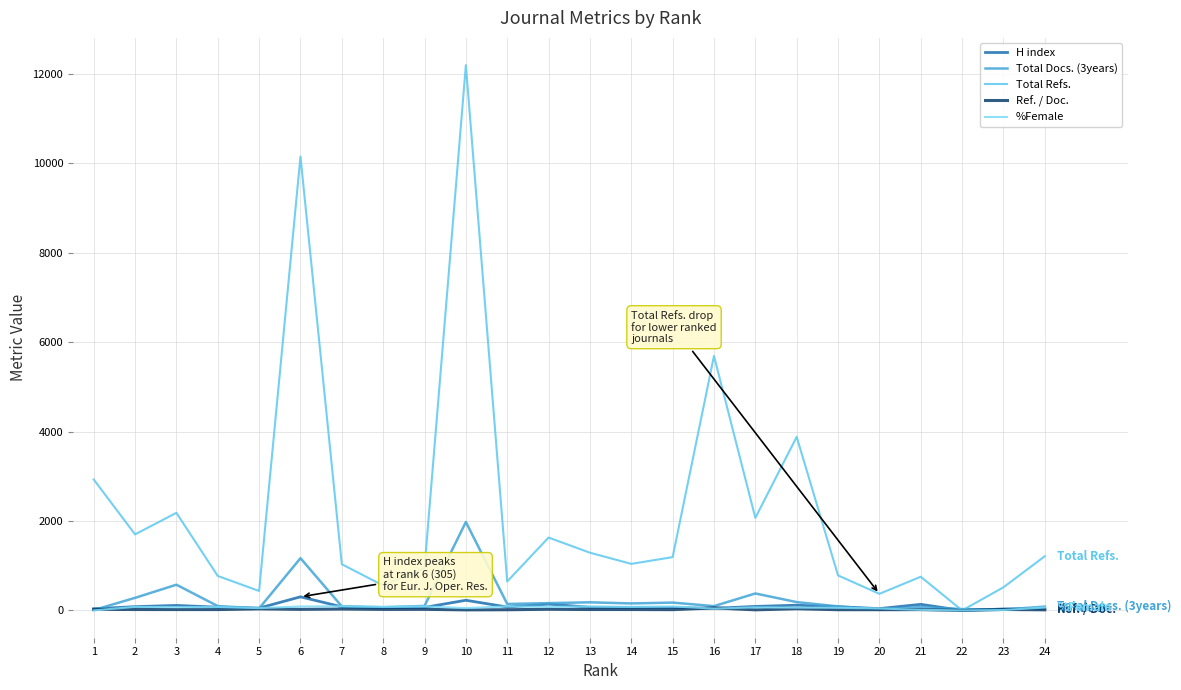

At which label does Total Refs. first exceed 1193?

1